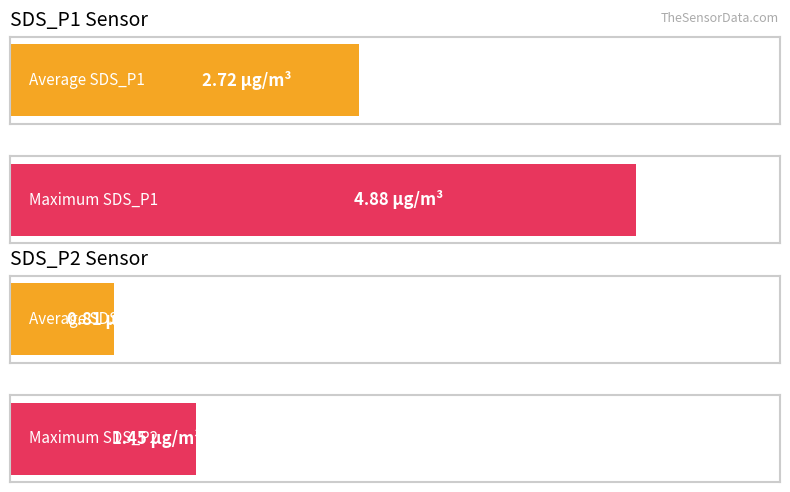

The SDS_P2 series shows 0.4 at 00:09. True or false?

False